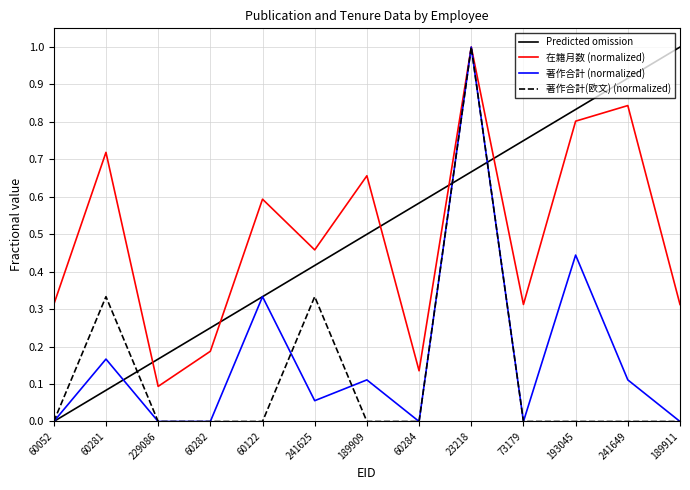

How many 在籍月数 values are between 0 and 1?

13